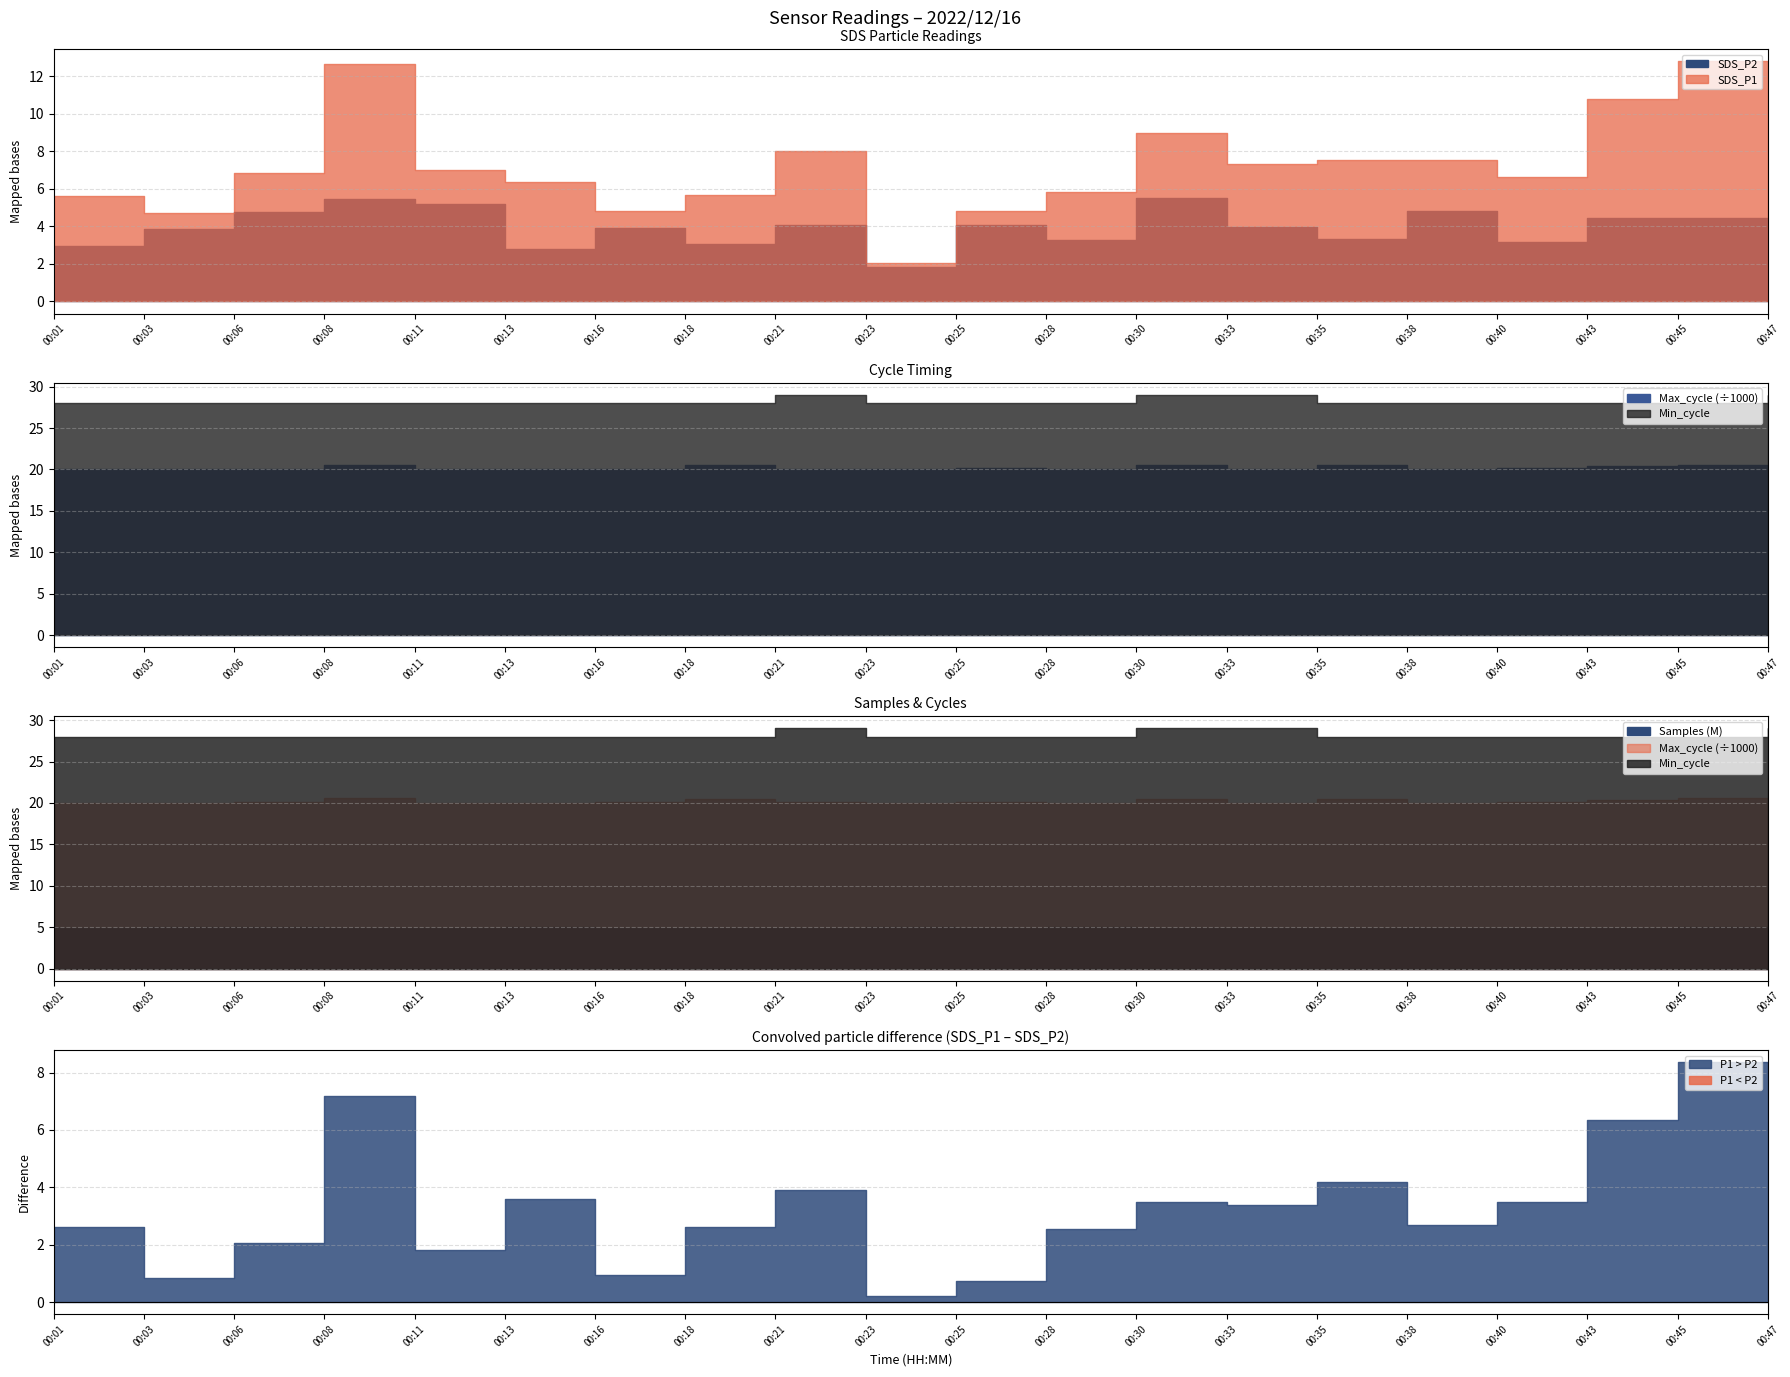

True or false: Humidity and Max_cycle cross at least once.

False